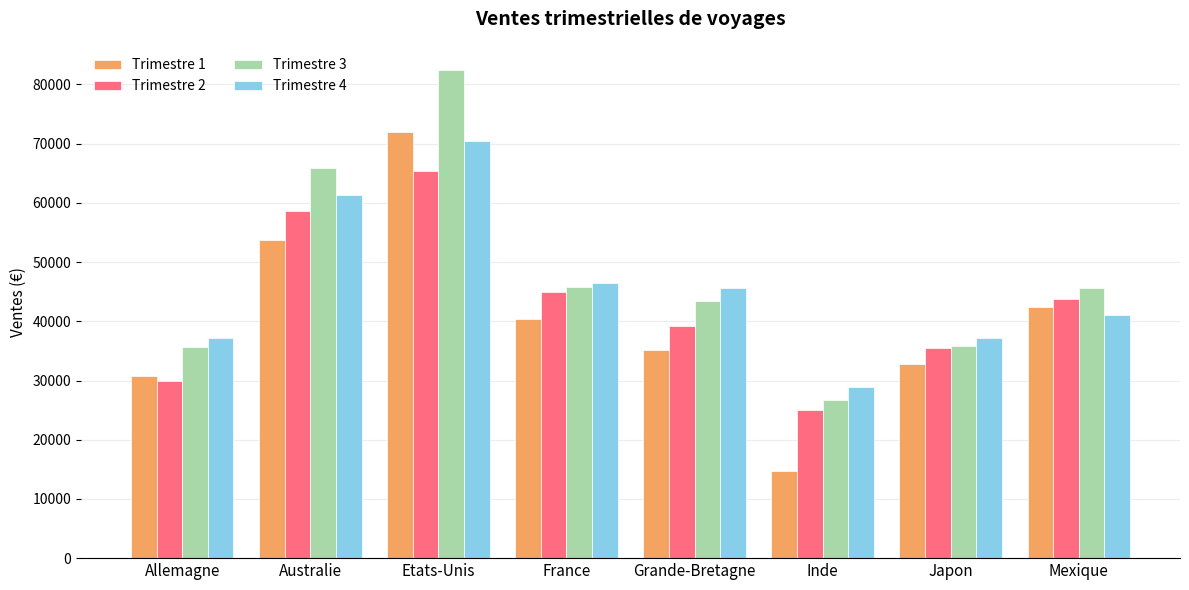

What is the value of the Trimestre 4 bar at the 7th from the left?

37217.0